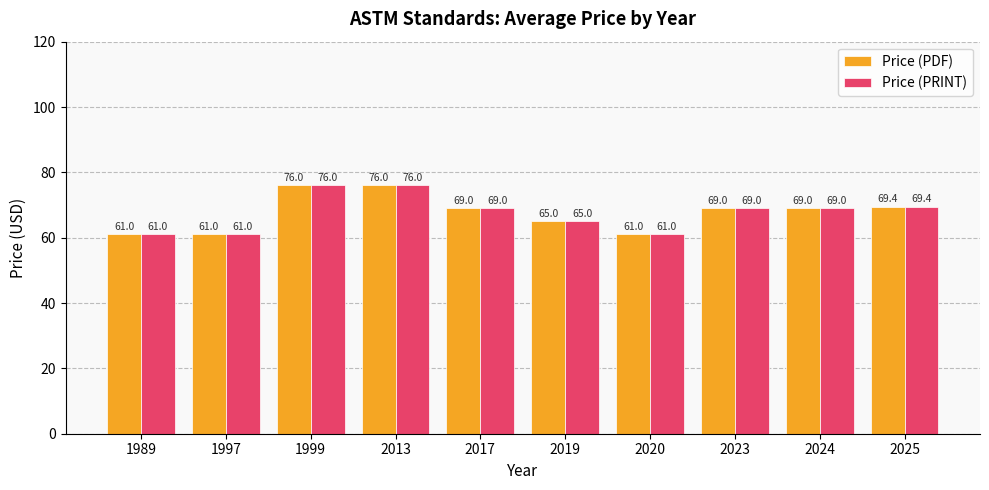

What is the value of the Price (PRINT) bar at the 9th from the left?

69.0